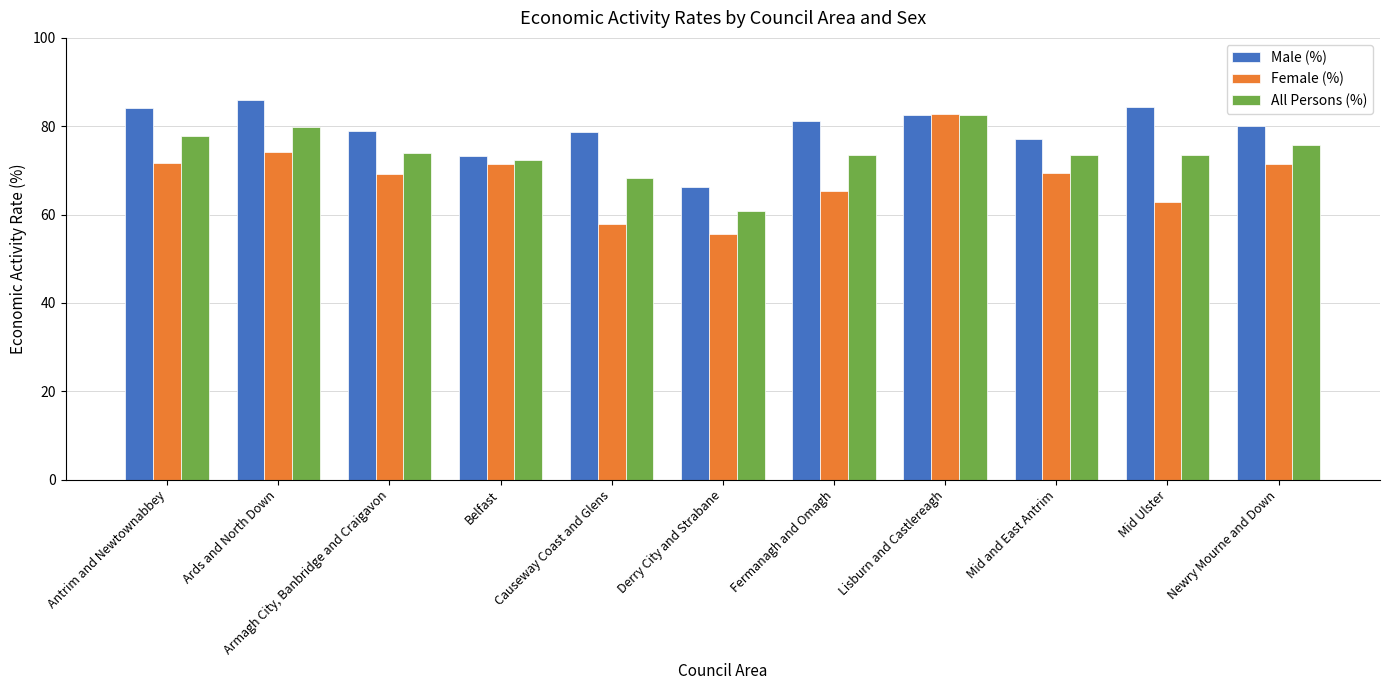

At which label does Female (%) first exceed 69?

Antrim and Newtownabbey